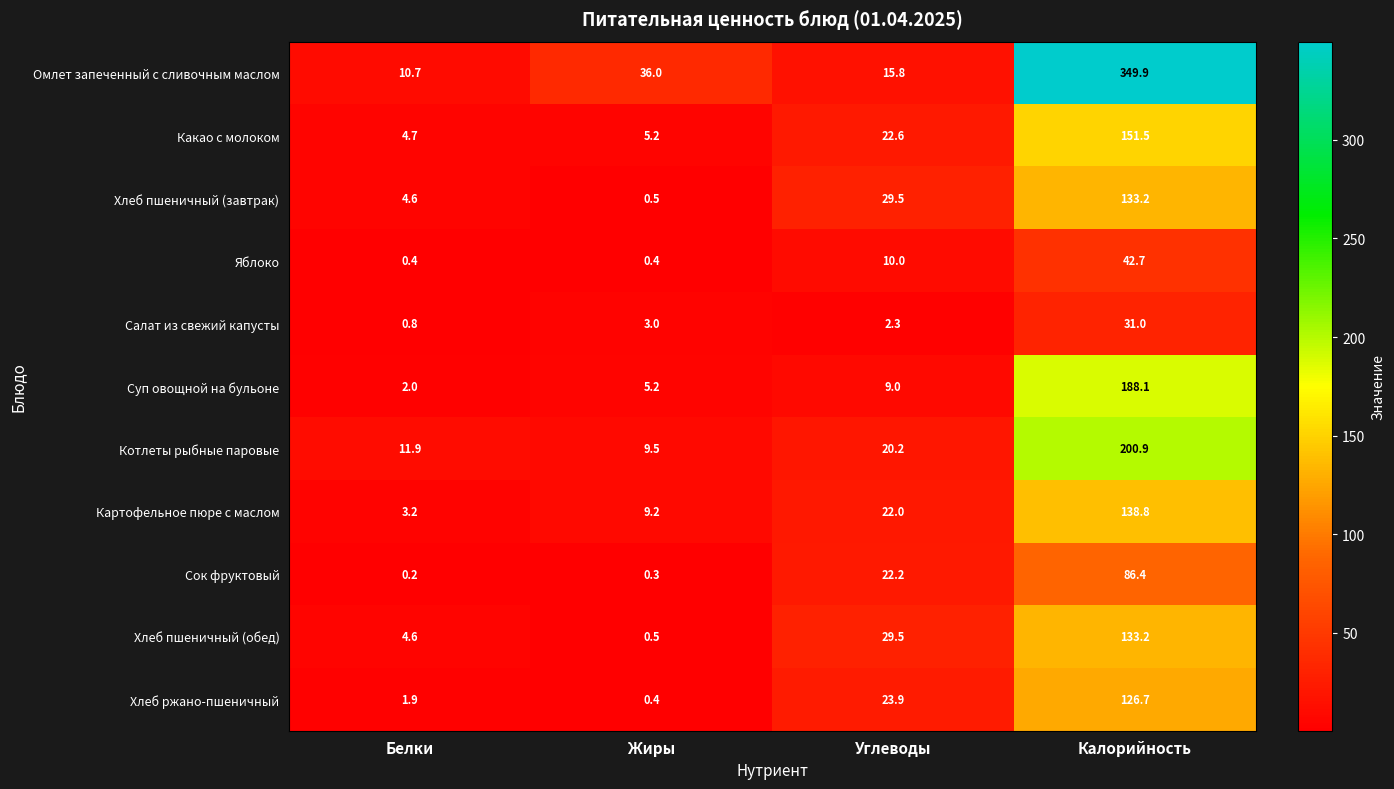

Is it true that Омлет запеченный с сливочным маслом equals 36.0 at Жиры?

True